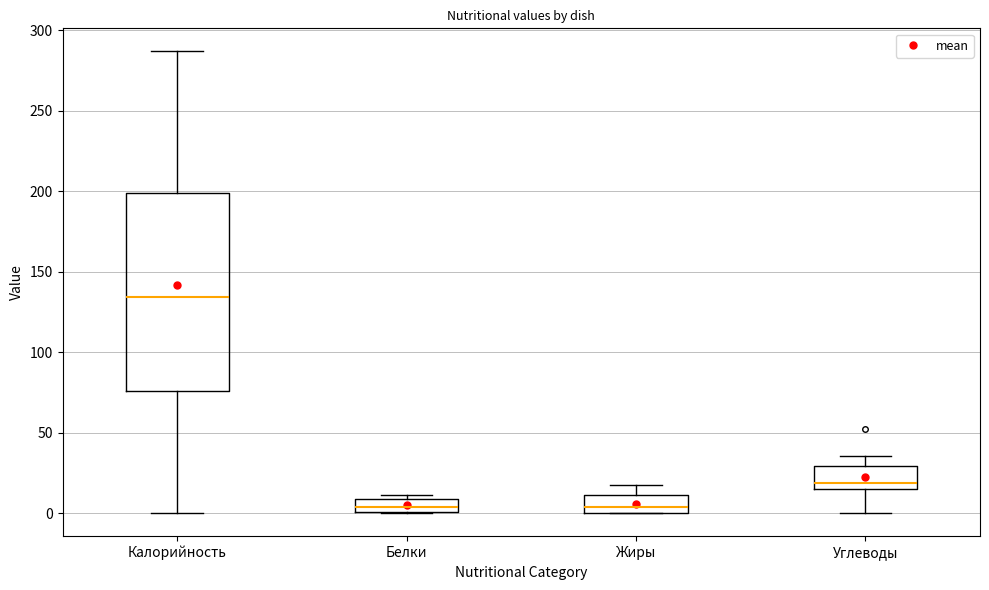

Which box is the tallest, from its lower edge to its upper edge?

Калорийность